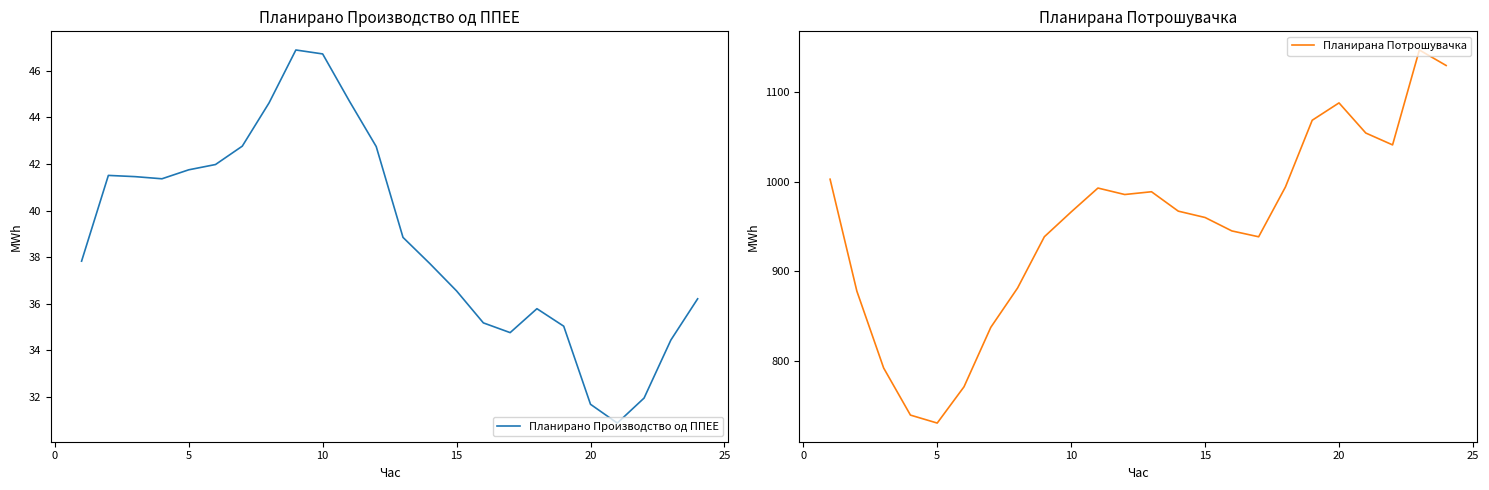

What is the greatest value displayed?

1146.8